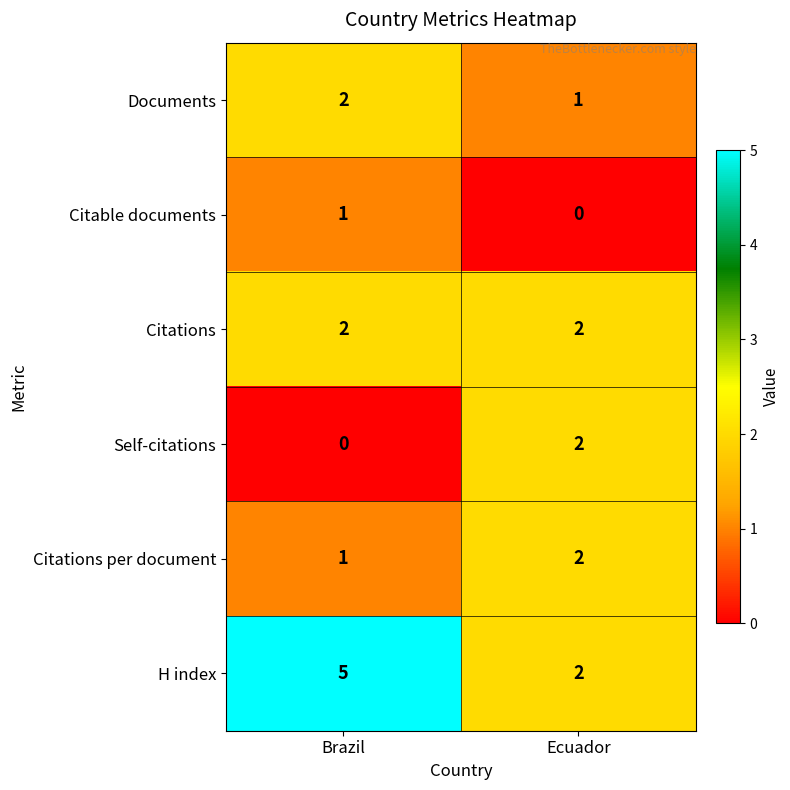

Is the value of Citable documents at Ecuador greater than the value of H index at Brazil?

No